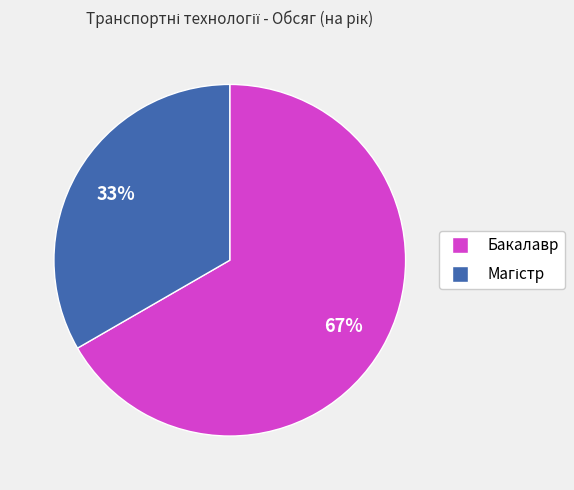

To the nearest percent, what is the average slice percentage?

50%